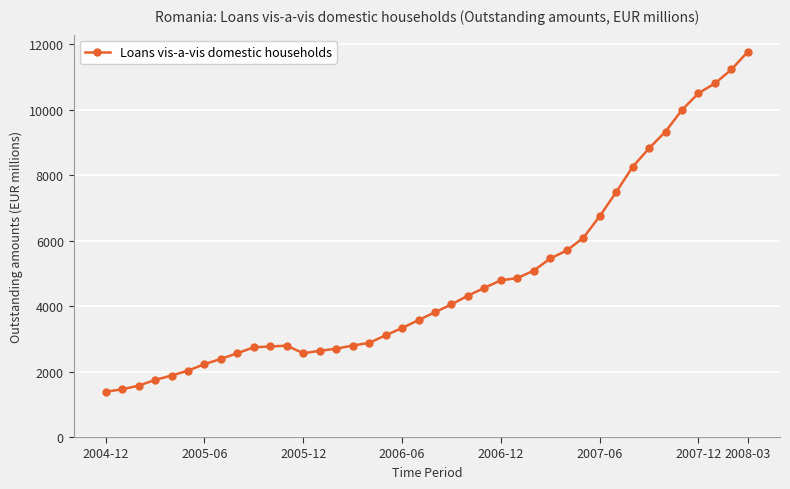

What is the greatest value displayed?

11777.5